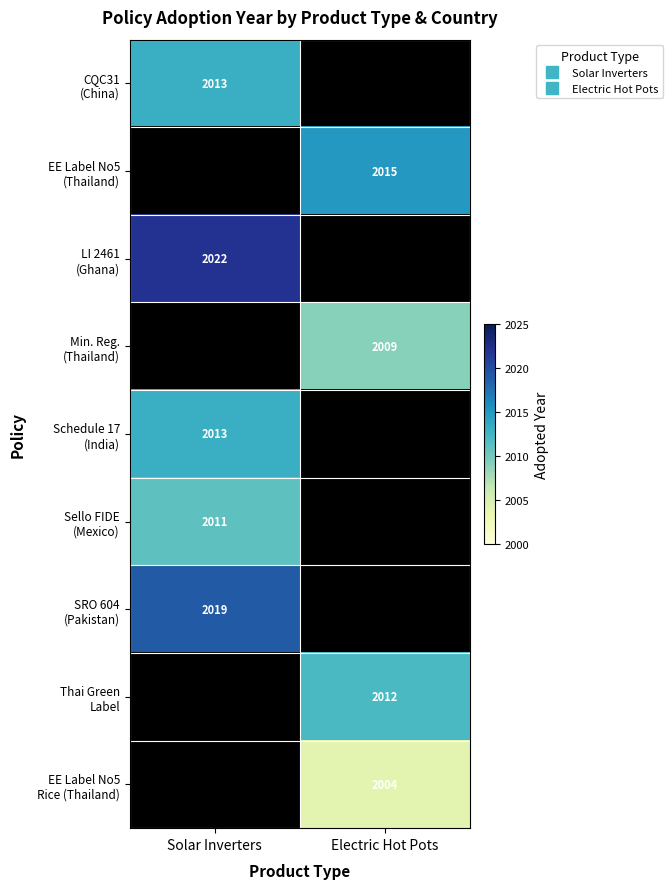

The value of EE Label No5 (Thailand) at Electric Hot Pots is 2015.0. True or false?

True